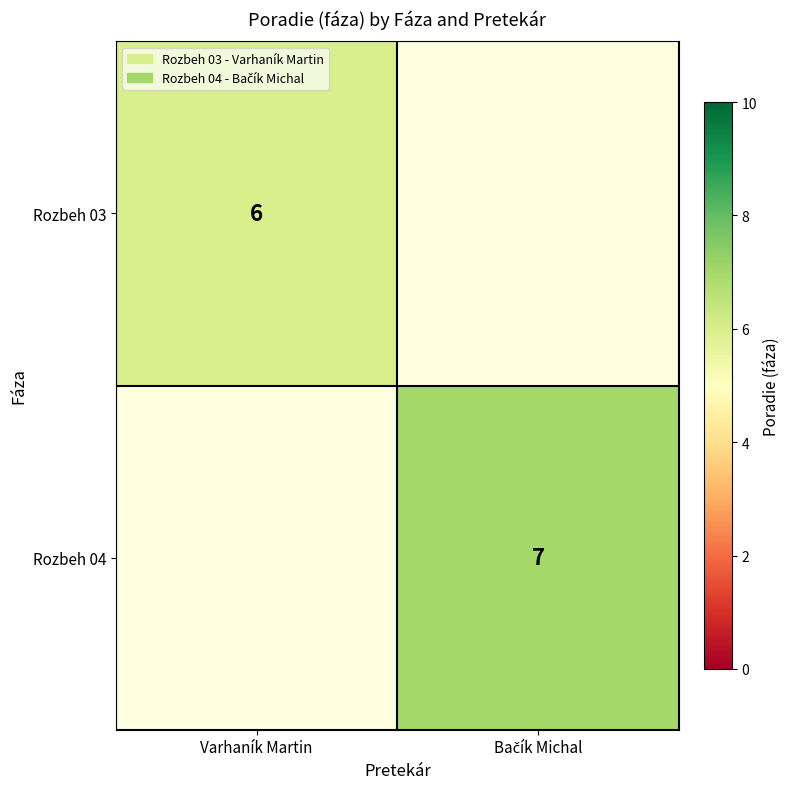

The value of Rozbeh 03 at Varhaník Martin is 9. True or false?

False